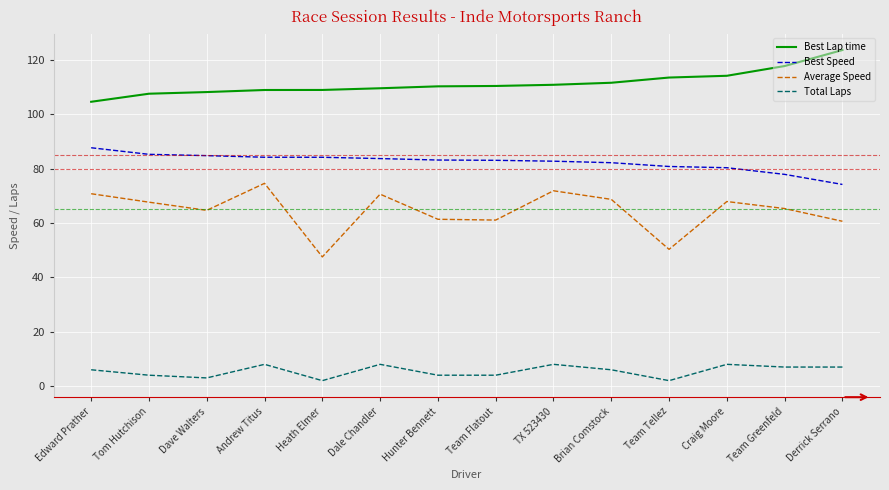

Which series has the largest range (max minus min)?

Average Speed